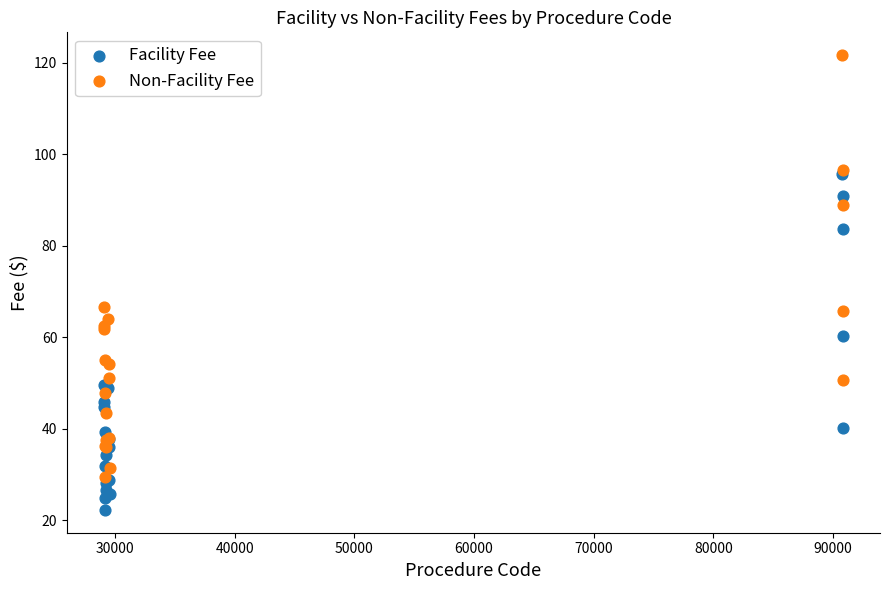

What are all the series names shown in the legend?

Facility Fee, Non-Facility Fee